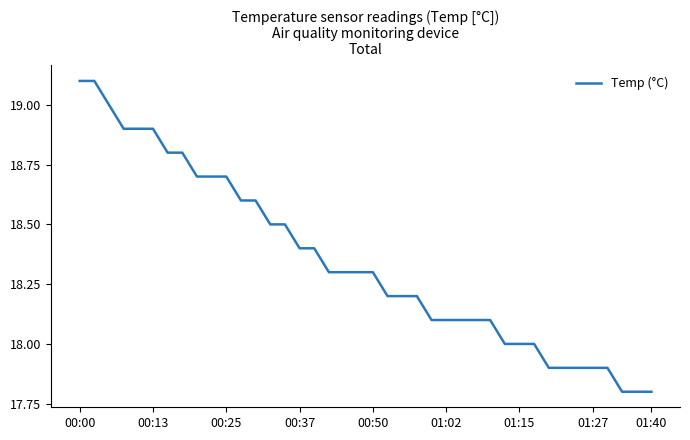

Does the chart have visible grid lines?

No